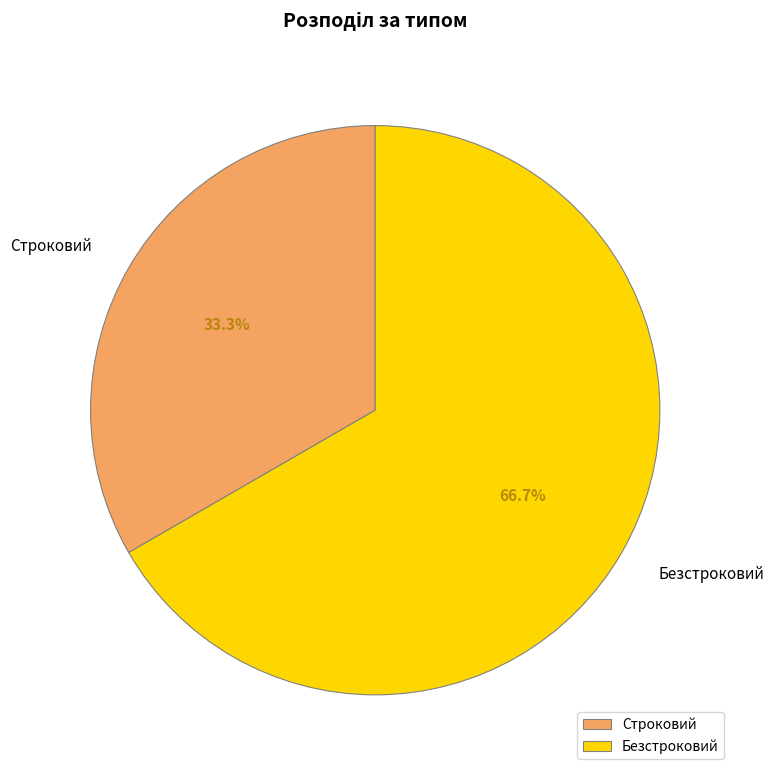

Which slice is the largest?

Безстроковий